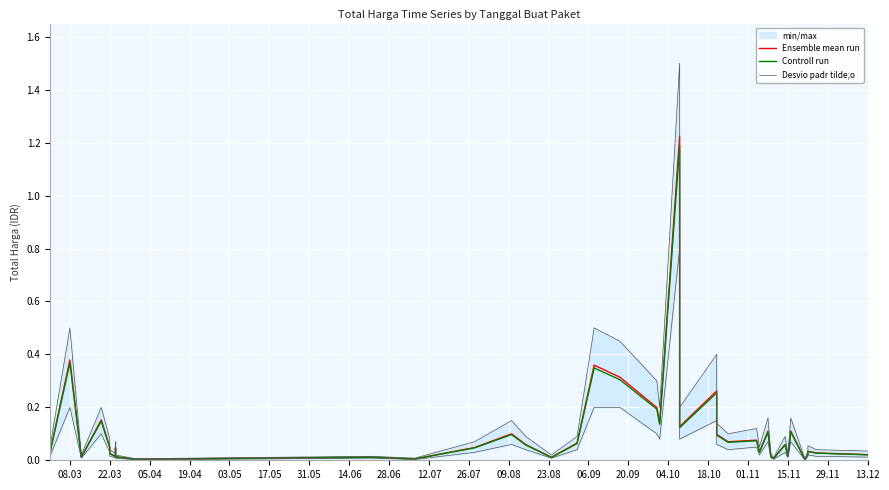

At 22.03, list the series in order from largest to smallest.

Desvio padr tilde;o, Ensemble mean run, Controll run